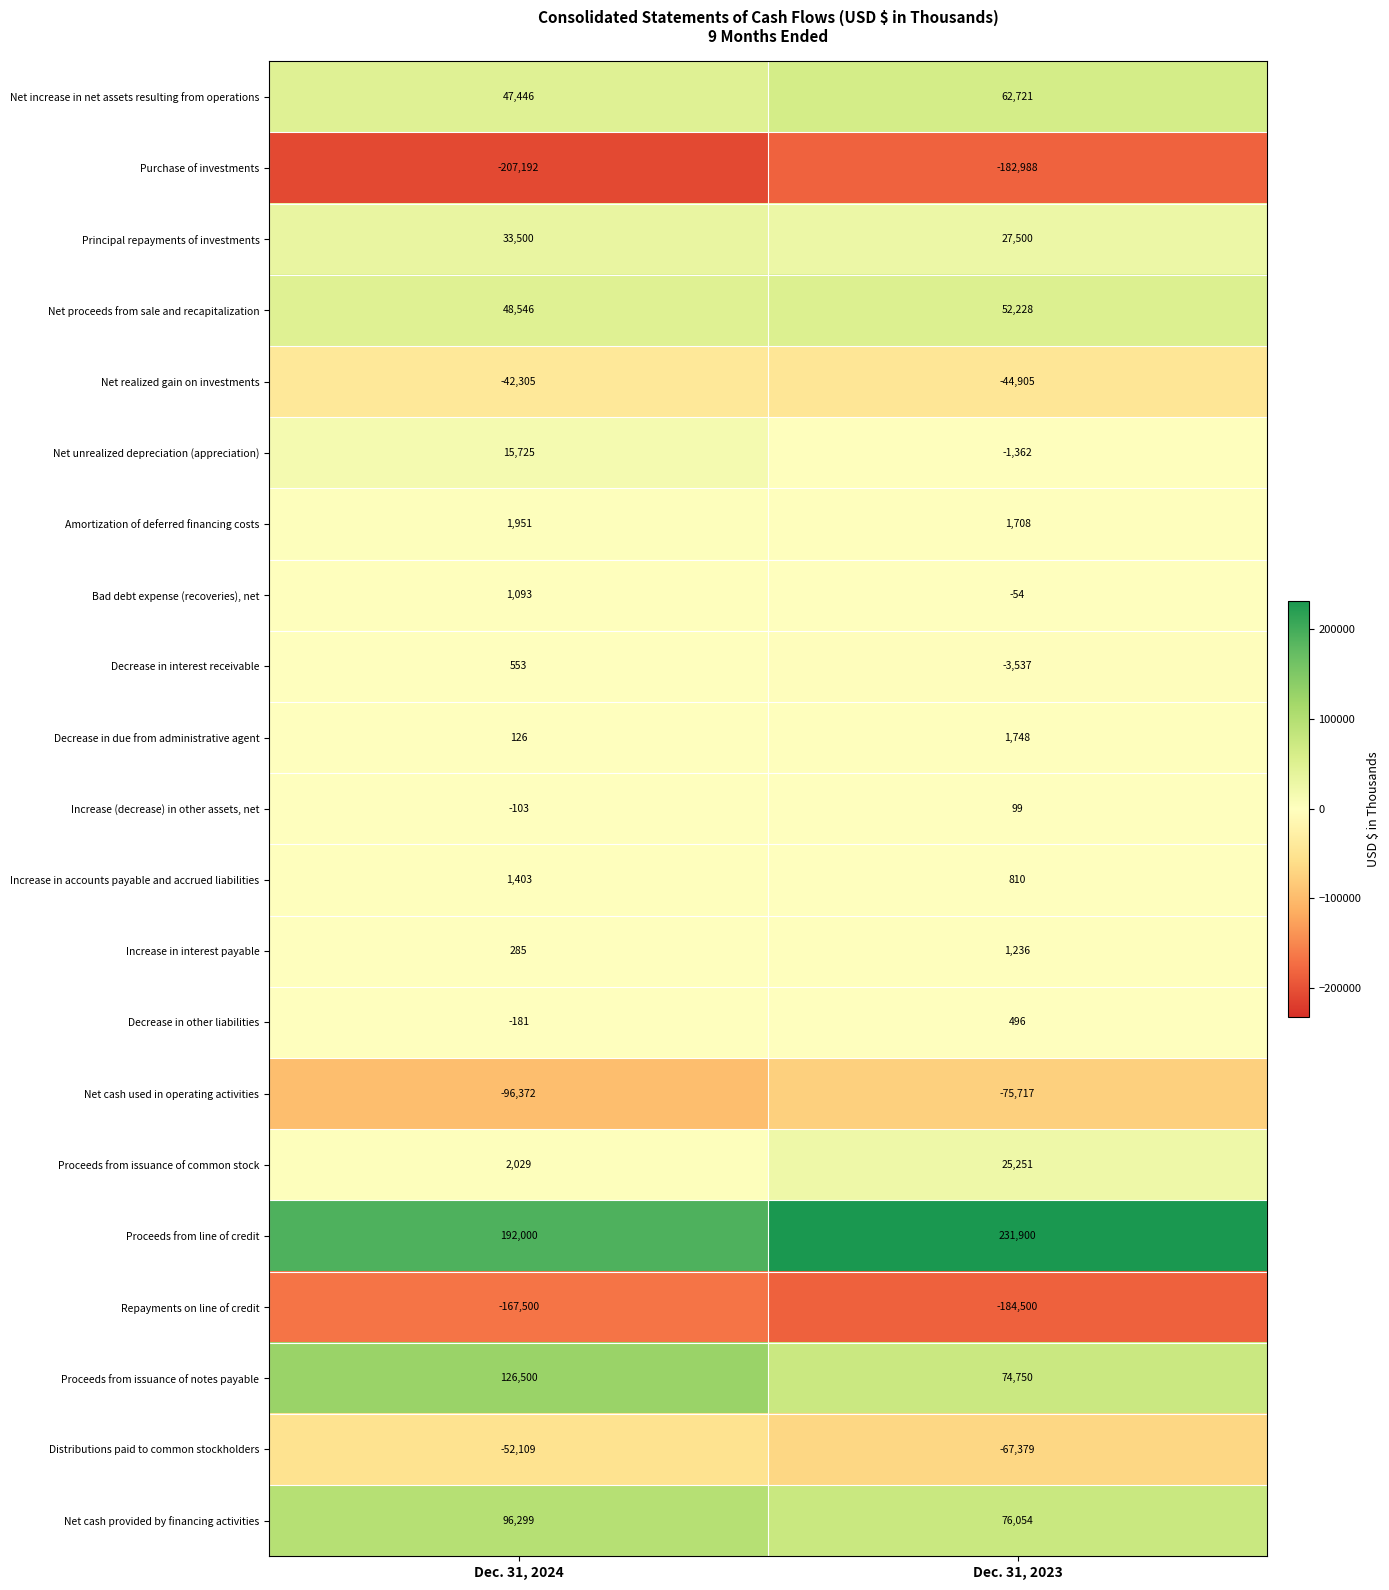

At which label is Net cash used in operating activities closest to -86044?

Dec. 31, 2023